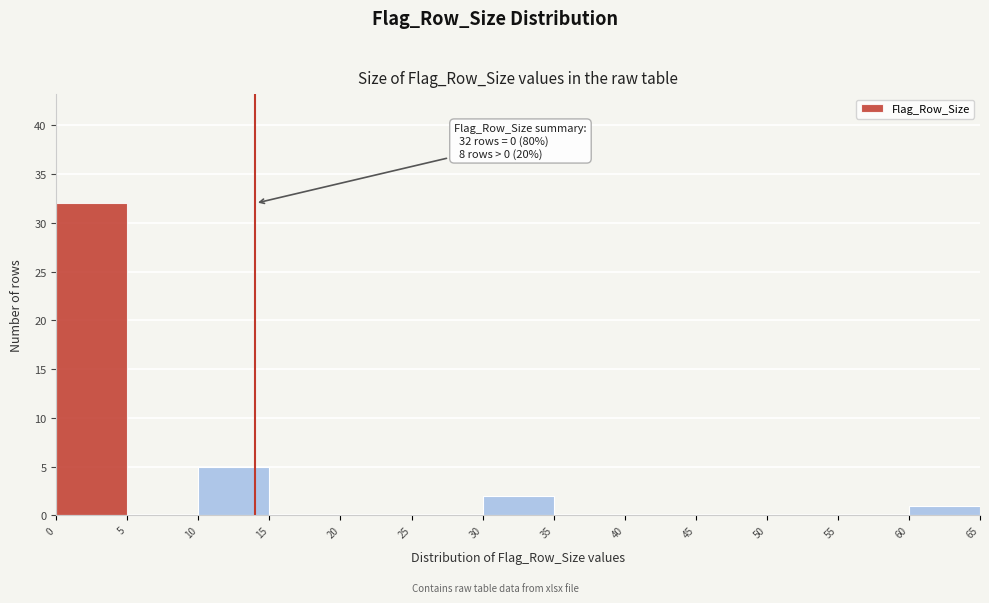

Over which range of the x-axis is the bar tallest?

0 to 5